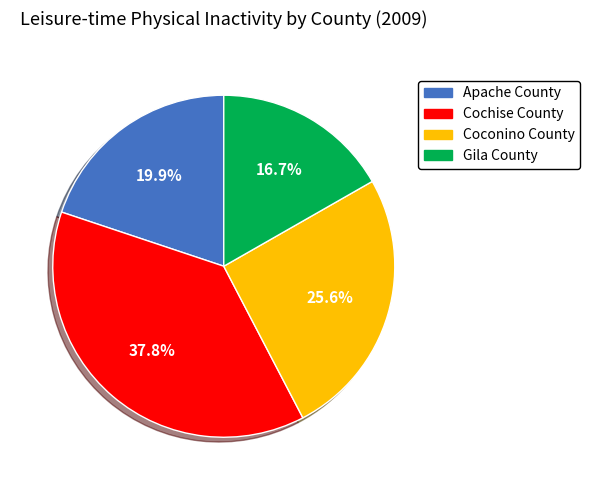

Is there any slice that represents more than half of the pie?

No